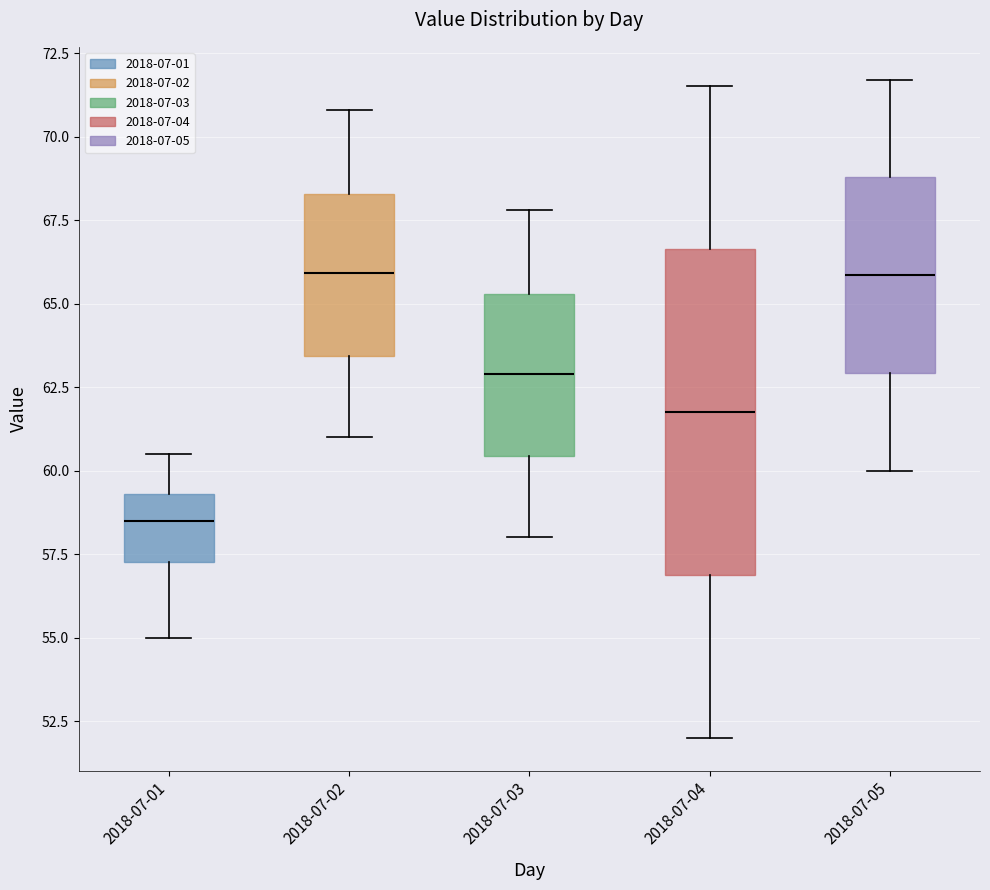

Comparing the boxes themselves (not the whiskers), which one is the tallest?

2018-07-04